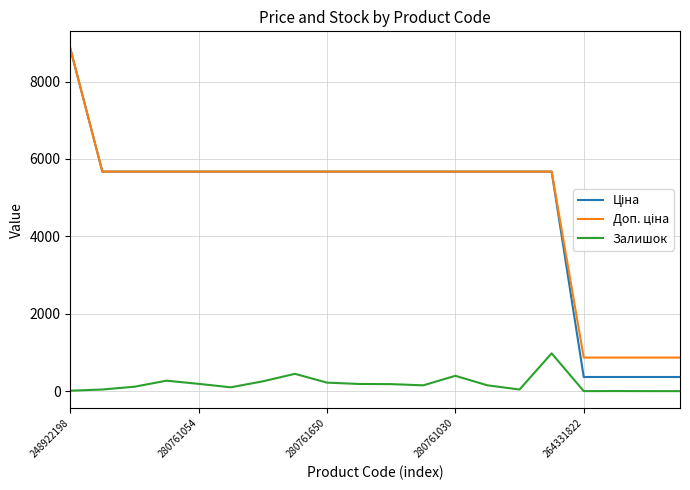

What is the maximum value shown in the chart?

8856.7